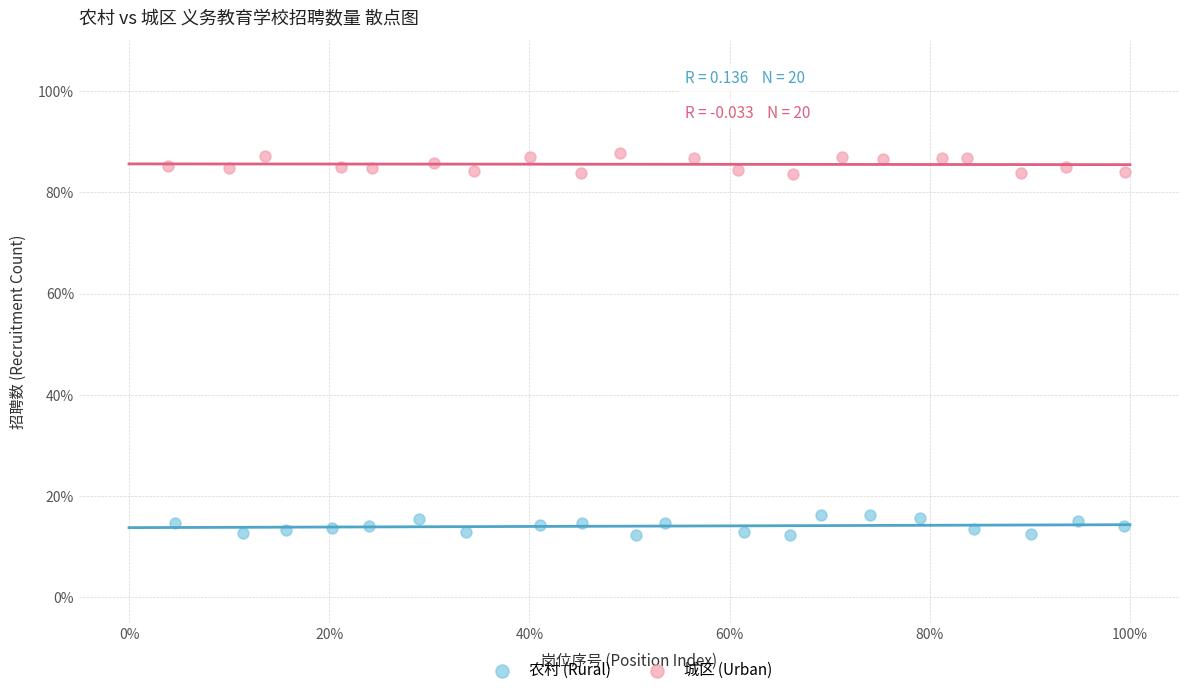

Which series reaches the maximum Y coordinate?

城区 (Urban)